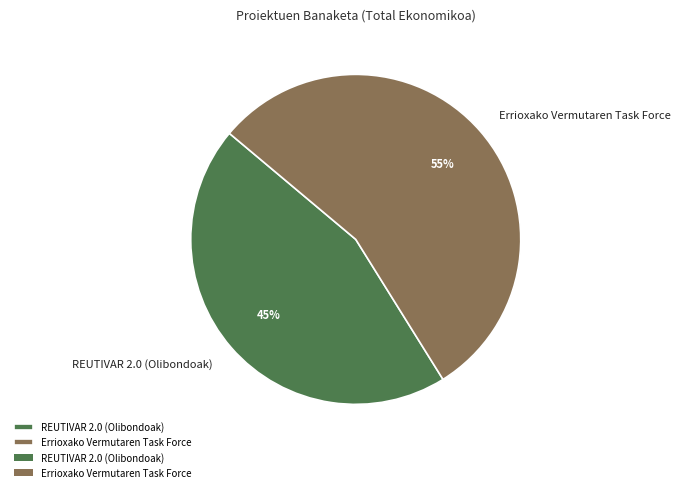

What is the smallest slice in the pie chart?

REUTIVAR 2.0 (Olibondoak)